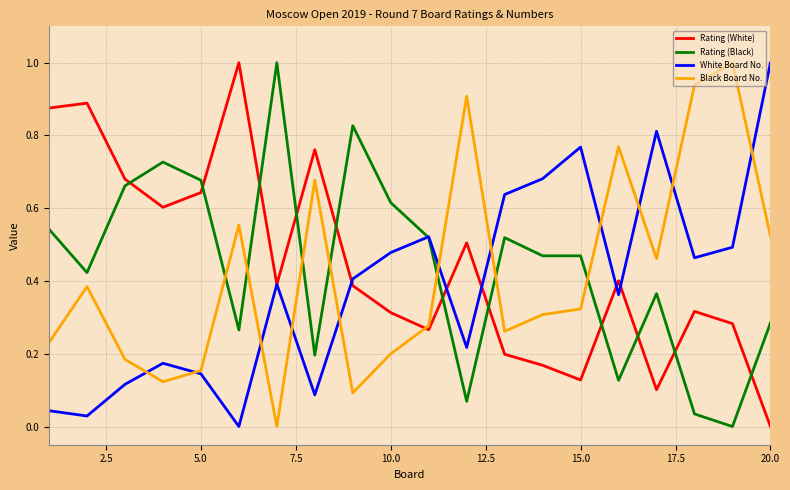

True or false: Black Board No. and Rating (Black) intersect in this chart.

True